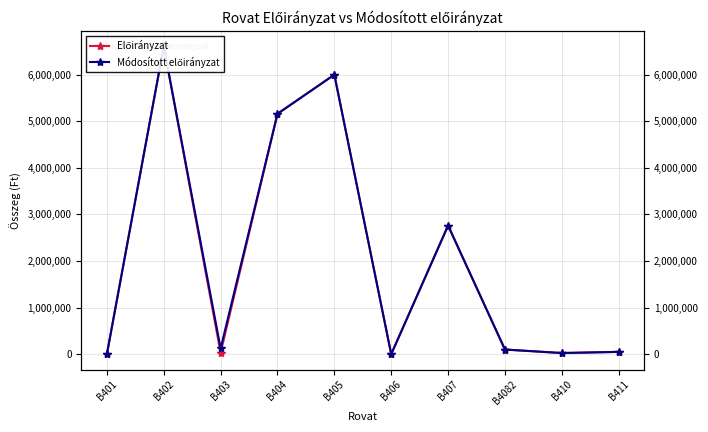

At which category does Előirányzat reach its first local valley?

B403